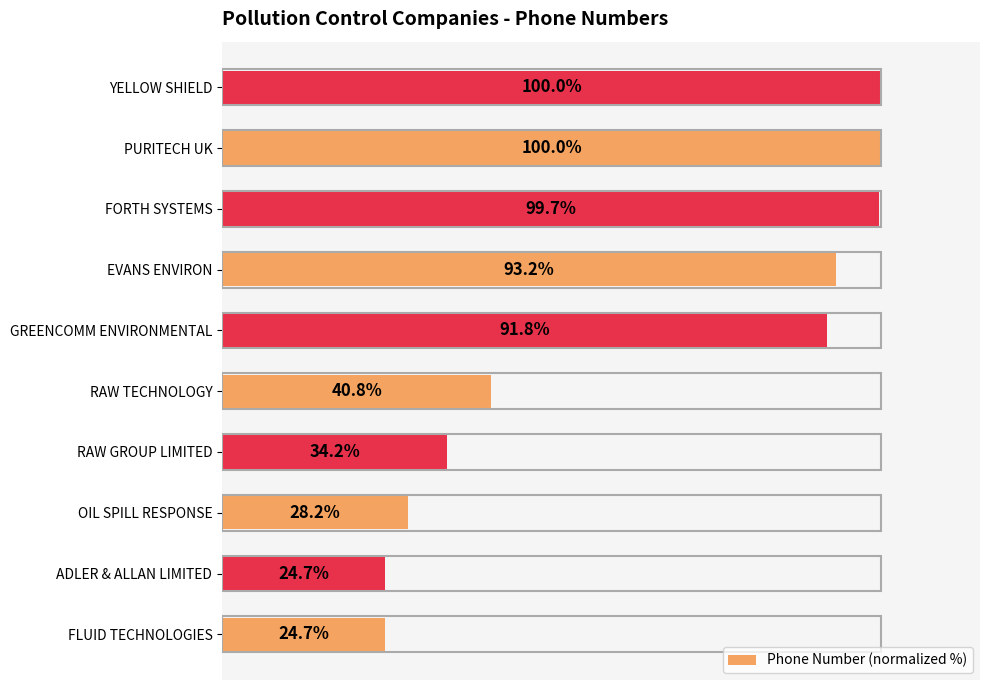

Which has a higher value, EVANS ENVIRON or OIL SPILL RESPONSE?

EVANS ENVIRON